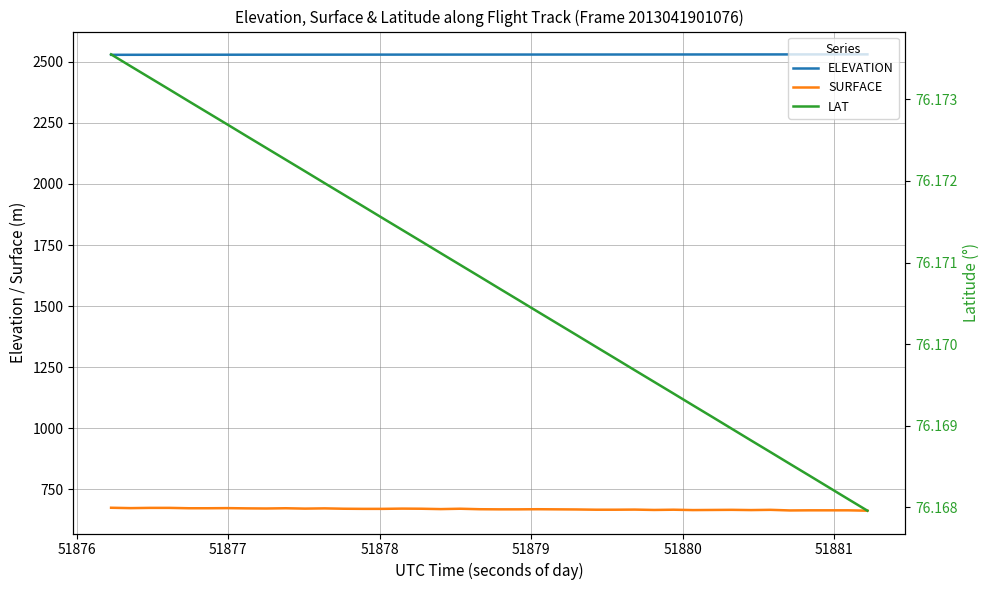

True or false: ELEVATION and SURFACE cross at least once.

False